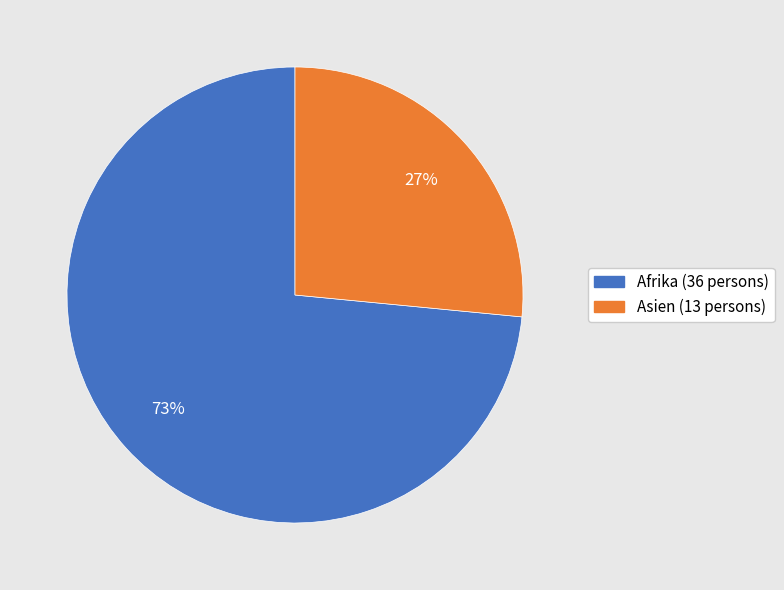

Do Asien and Afrika together represent more than half of the pie?

Yes